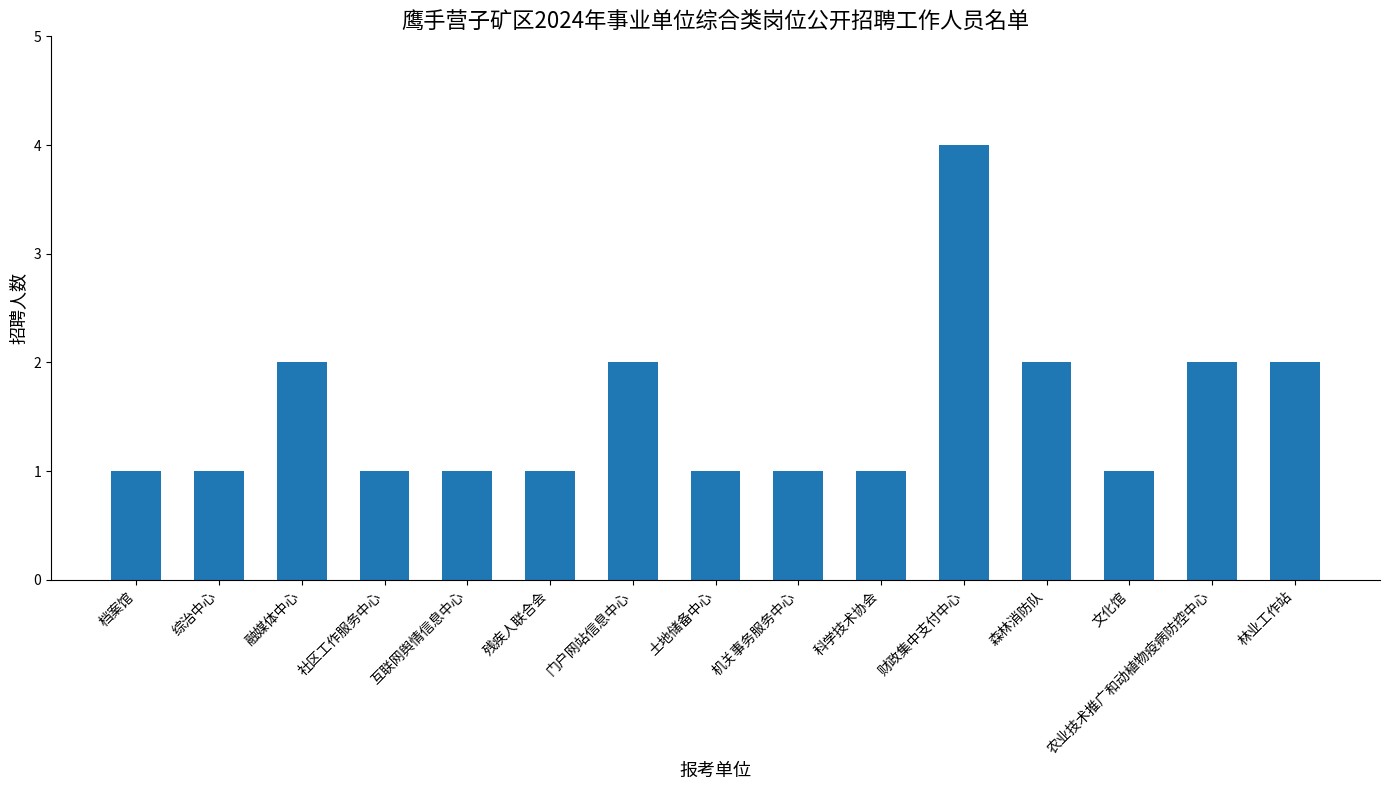

Read the value at 机关事务服务中心.

1